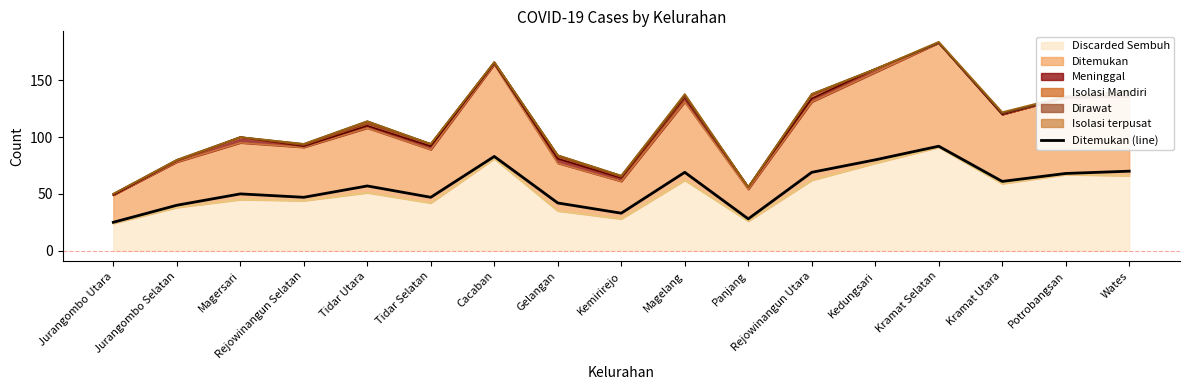

What is the difference between the maximum and minimum values?

67